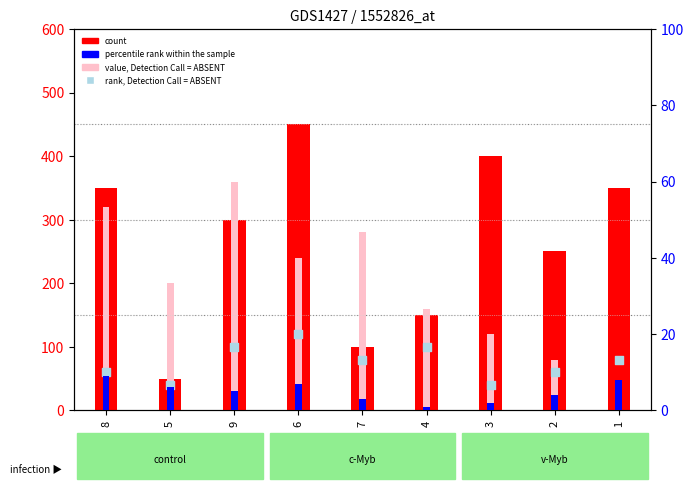

At how many categories does at least one series exceed 244?

7